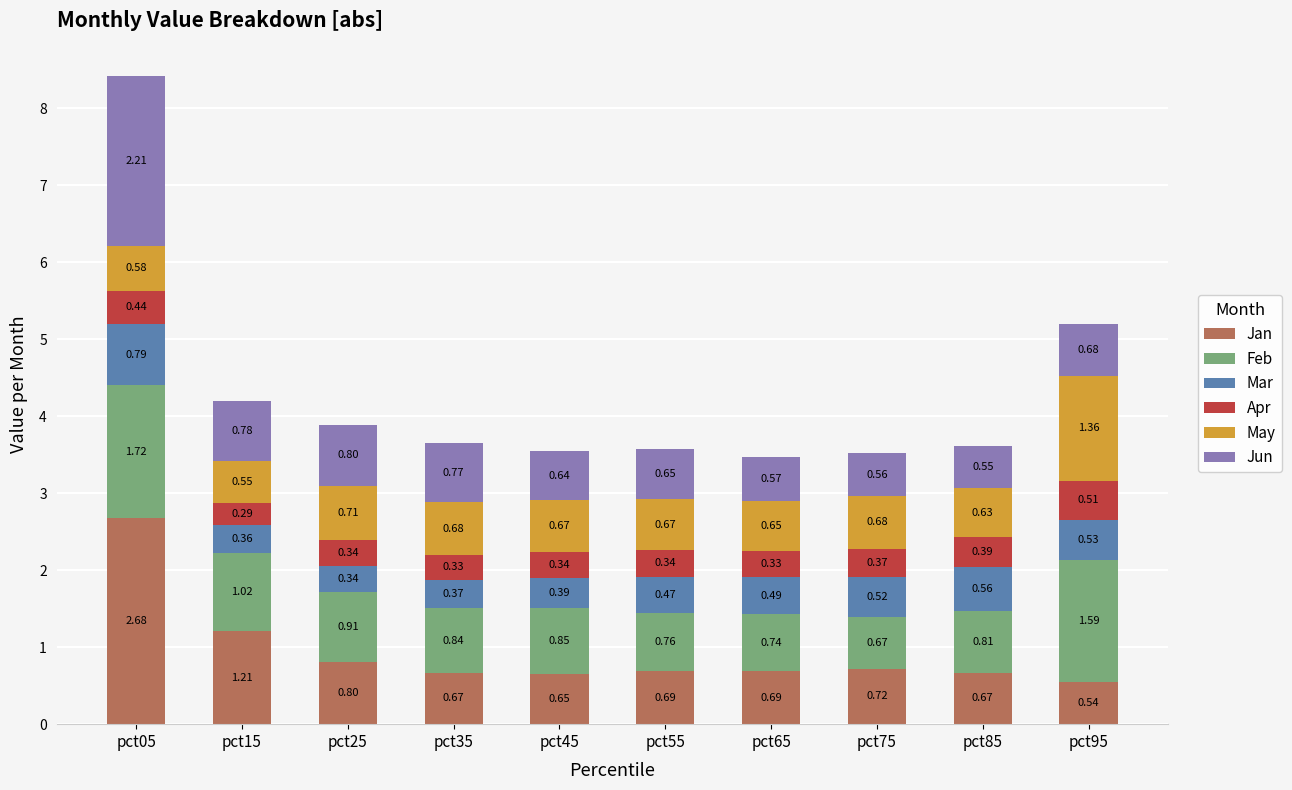

At which category is the sum across all series the highest?

pct05